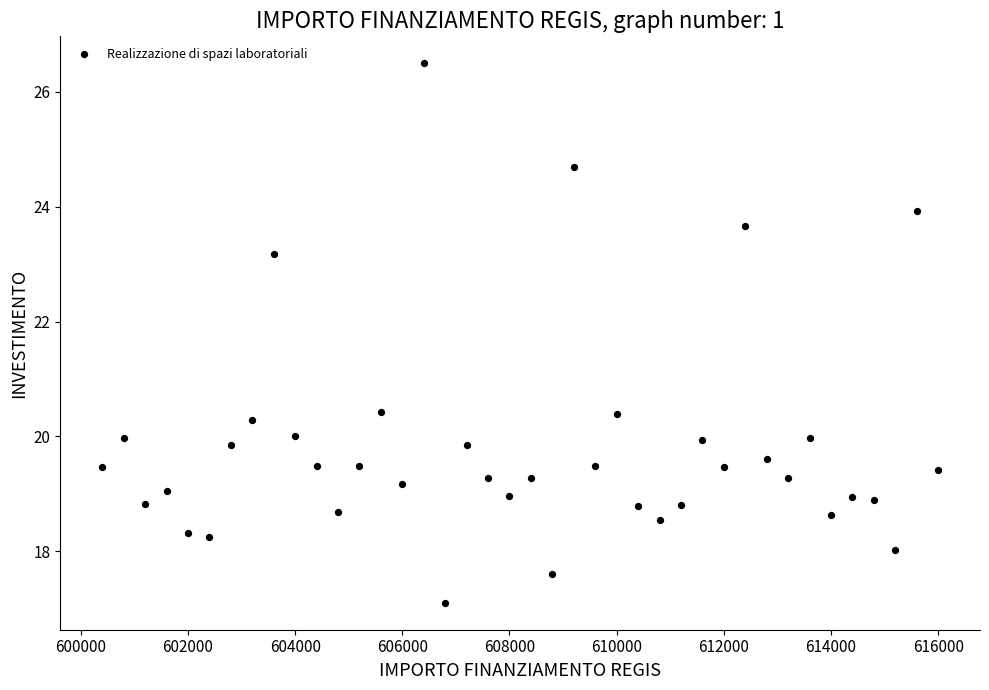

What is the range of Y values (max minus min)?

9.4